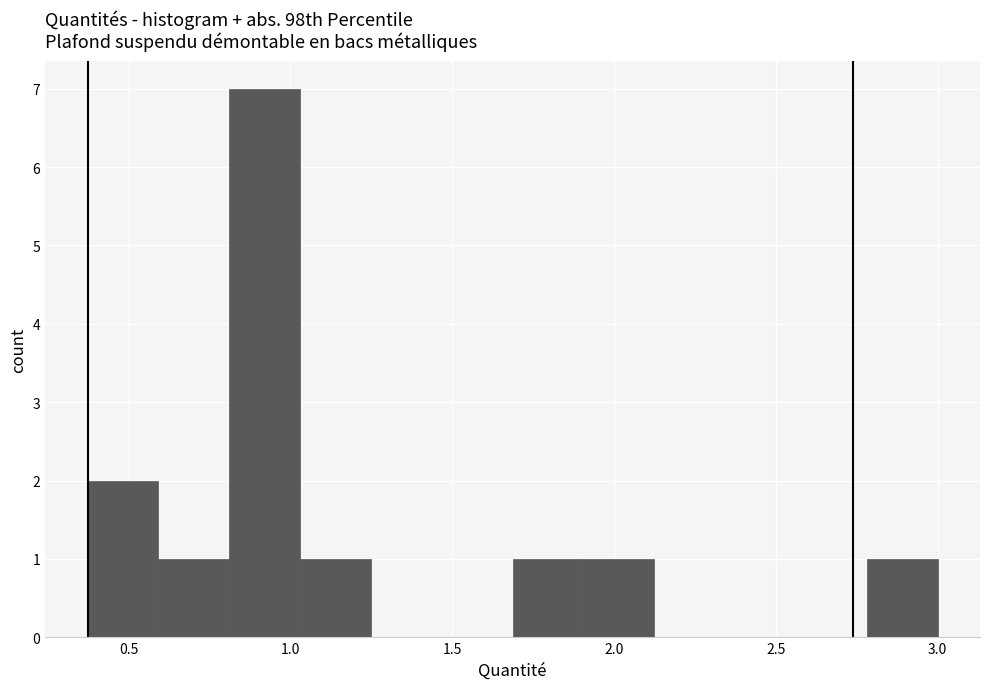

Over which range of the x-axis is the bar tallest?

0.80 to 1.05